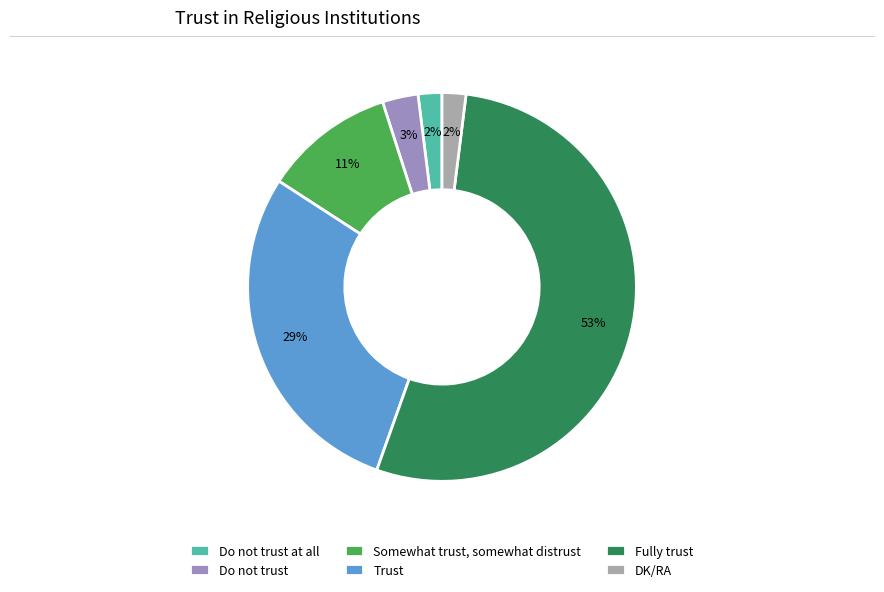

To the nearest percent, what portion does Fully trust represent?

53%